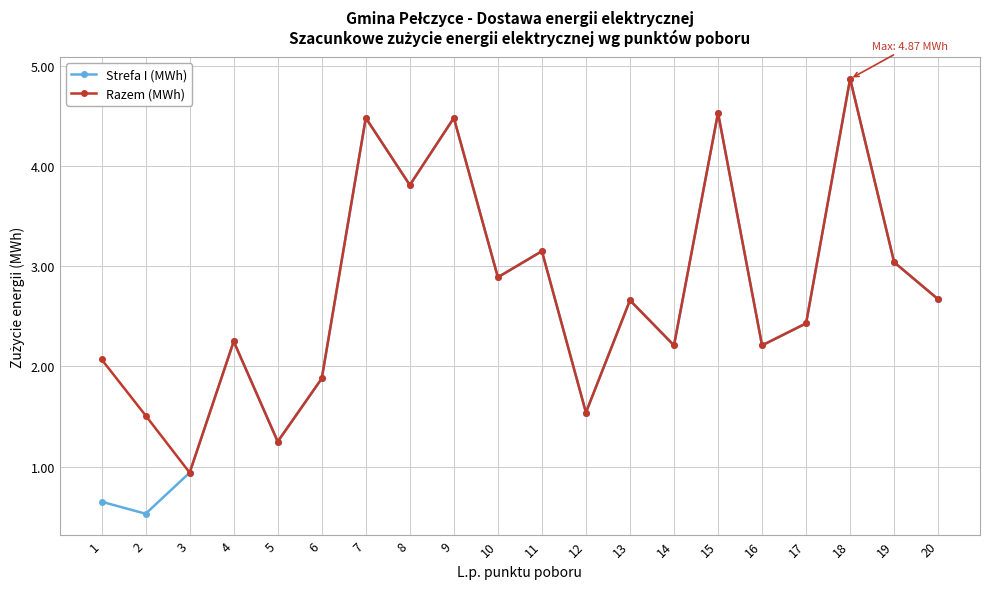

At which category is the sum across all series the highest?

18